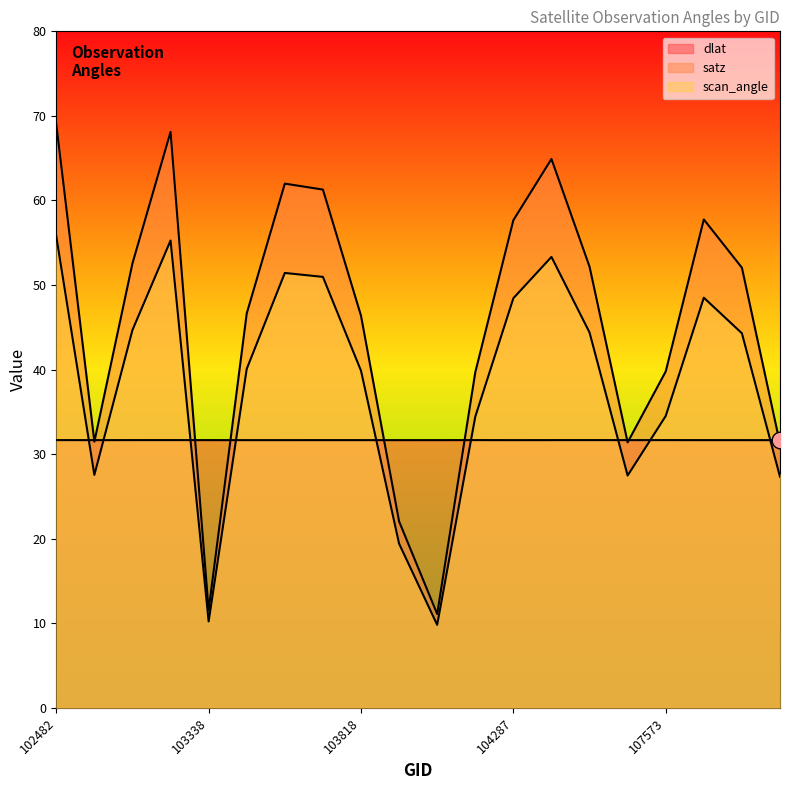

How many lines are shown in the chart?

3